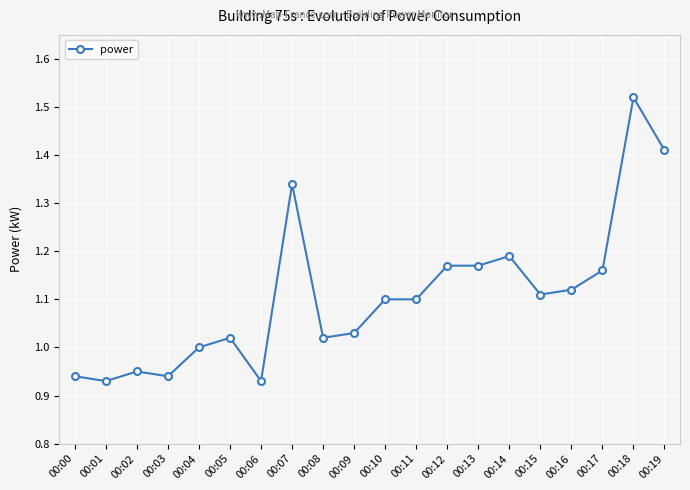

Which has a higher value, 00:08 or 00:02?

00:08